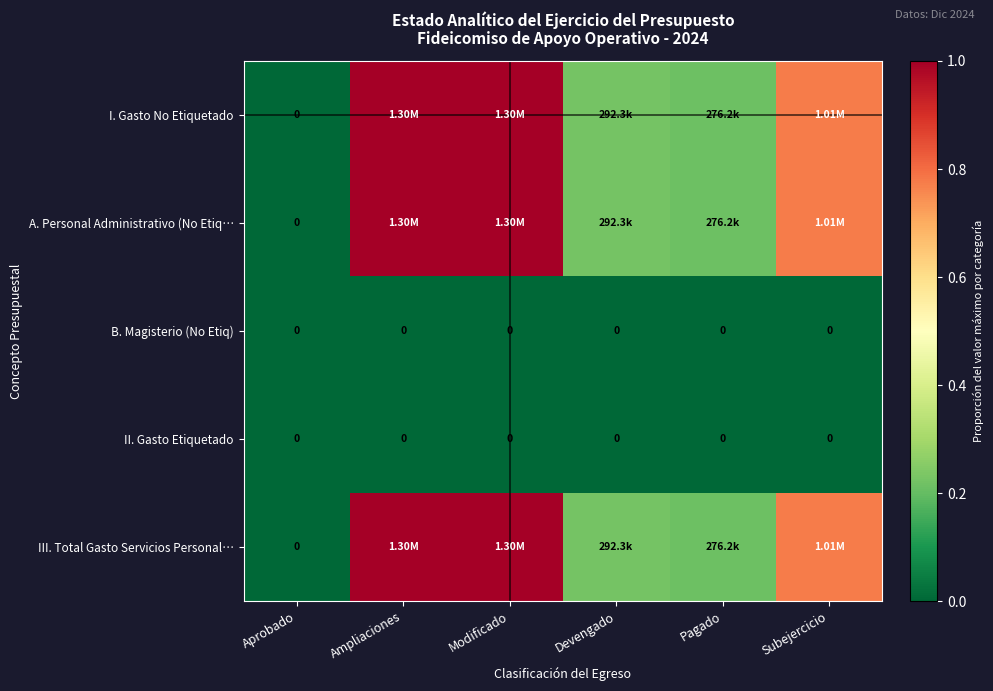

Rank the series at Devengado from highest to lowest value.

I. Gasto No Etiquetado, A. Personal Administrativo (No Etiq…, III. Total Gasto Servicios Personal…, B. Magisterio (No Etiq), II. Gasto Etiquetado